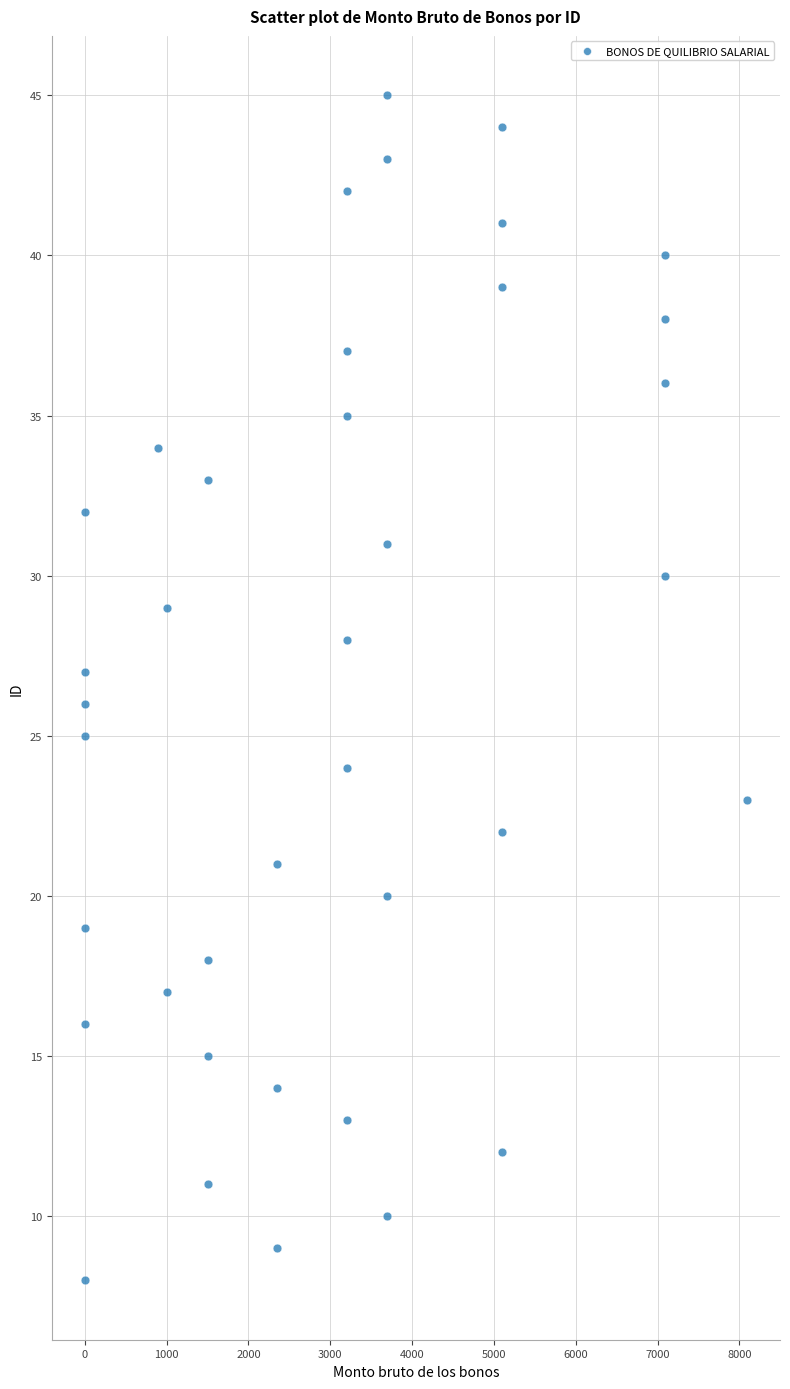

What is the range of Y values (max minus min)?

37